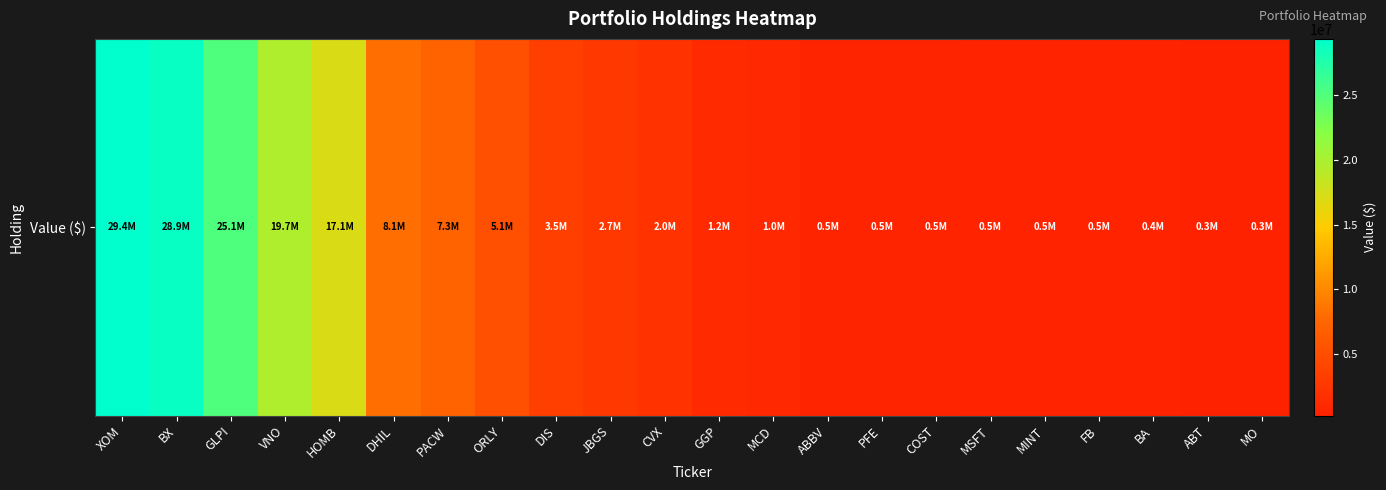

Reading right to left, list all the values displayed in this chart.

251000	338000	406000	458000	458000	475000	509000	519000	543000	1030000	1215000	2030000	2667000	3469000	5123000	7271000	8149000	17101000	19690000	25113000	28868000	29360000